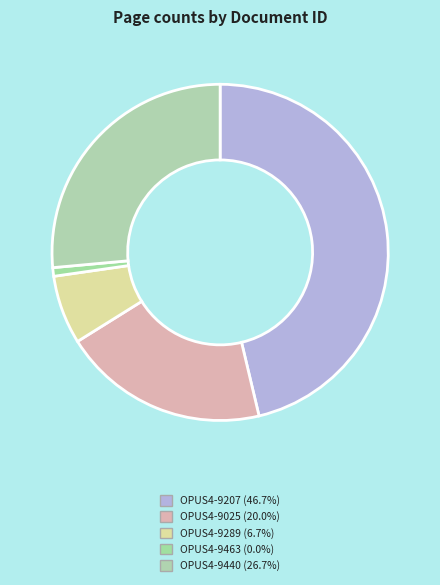

How many slices are in this pie chart?

5